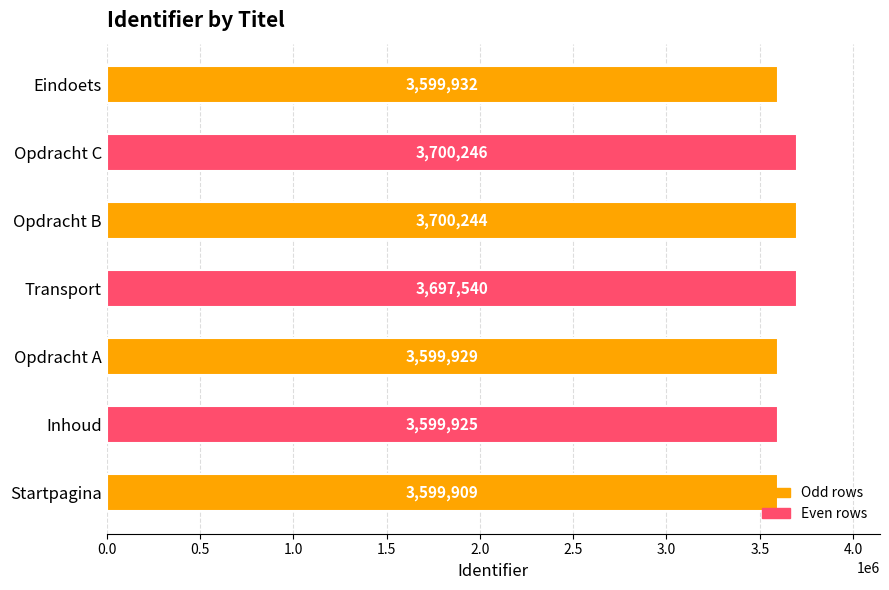

Does the chart contain stacked bars?

No